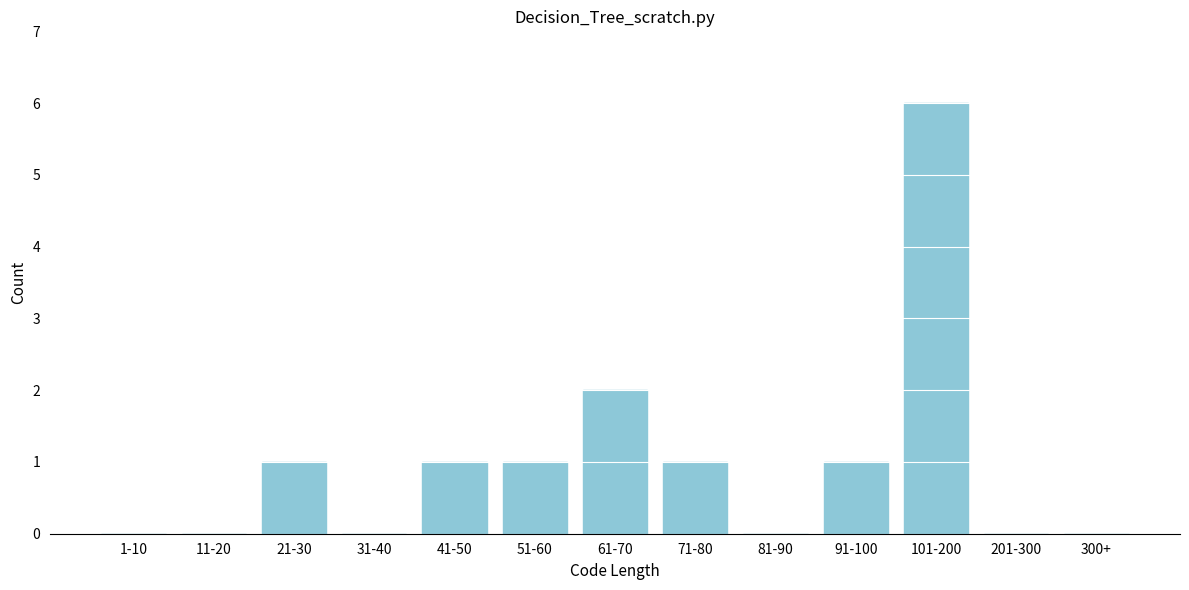

Reading right to left, list all the values displayed in this chart.

300+=0	201-300=0	101-200=6	91-100=1	81-90=0	71-80=1	61-70=2	51-60=1	41-50=1	31-40=0	21-30=1	11-20=0	1-10=0